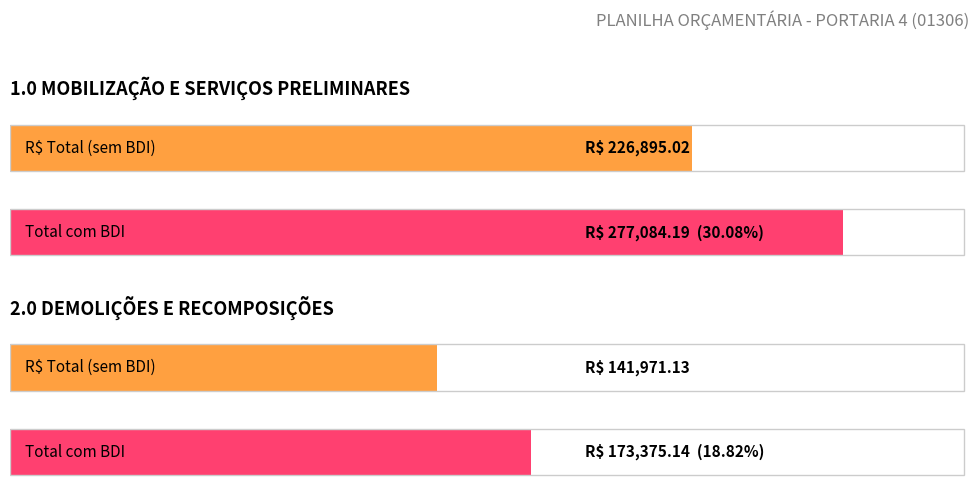

What is the smallest value displayed?

141971.1